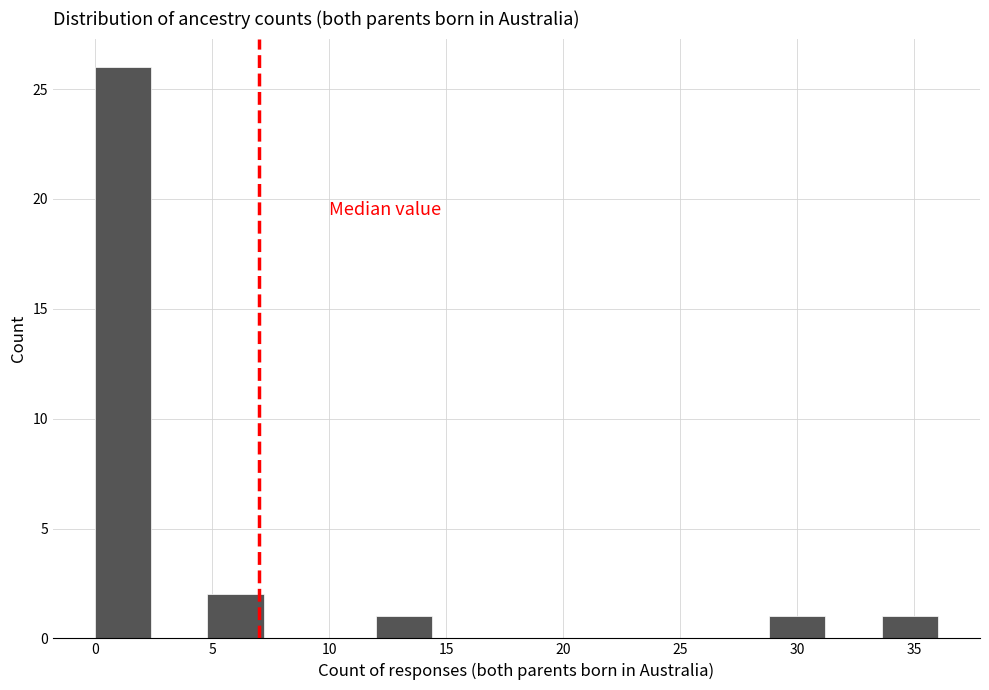

How tall is the bar that spans 33.6 to 36.0 on the x-axis? Neither the bar edges nor the heights are printed on the chart, so give them approximately, as read against the axes.

1